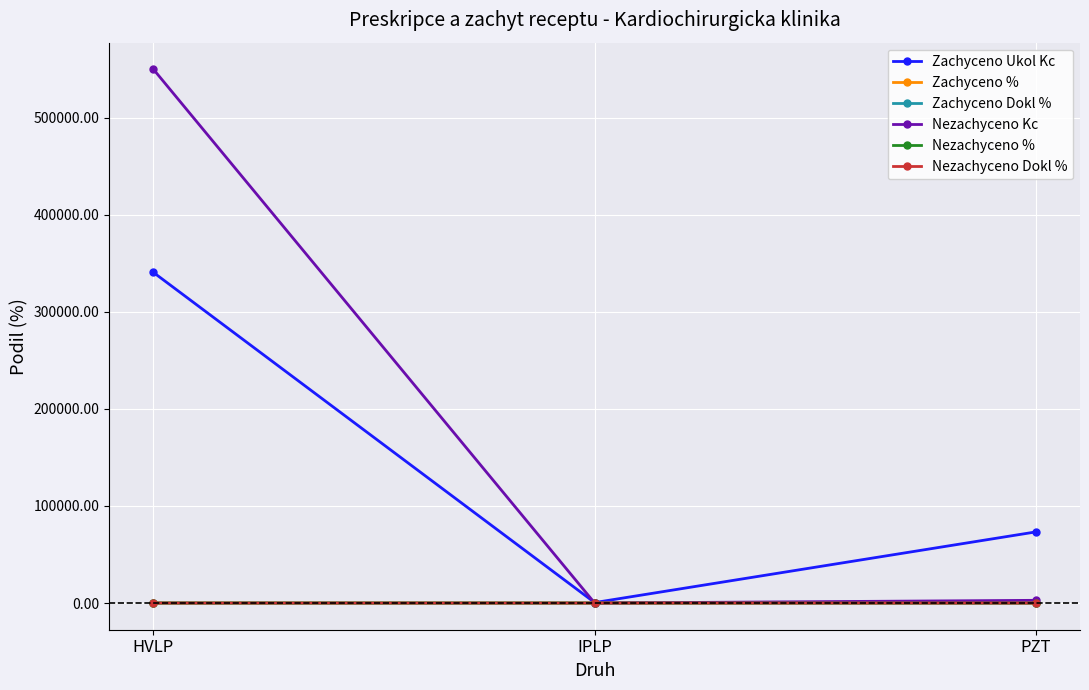

At which category is the sum across all series the highest?

HVLP